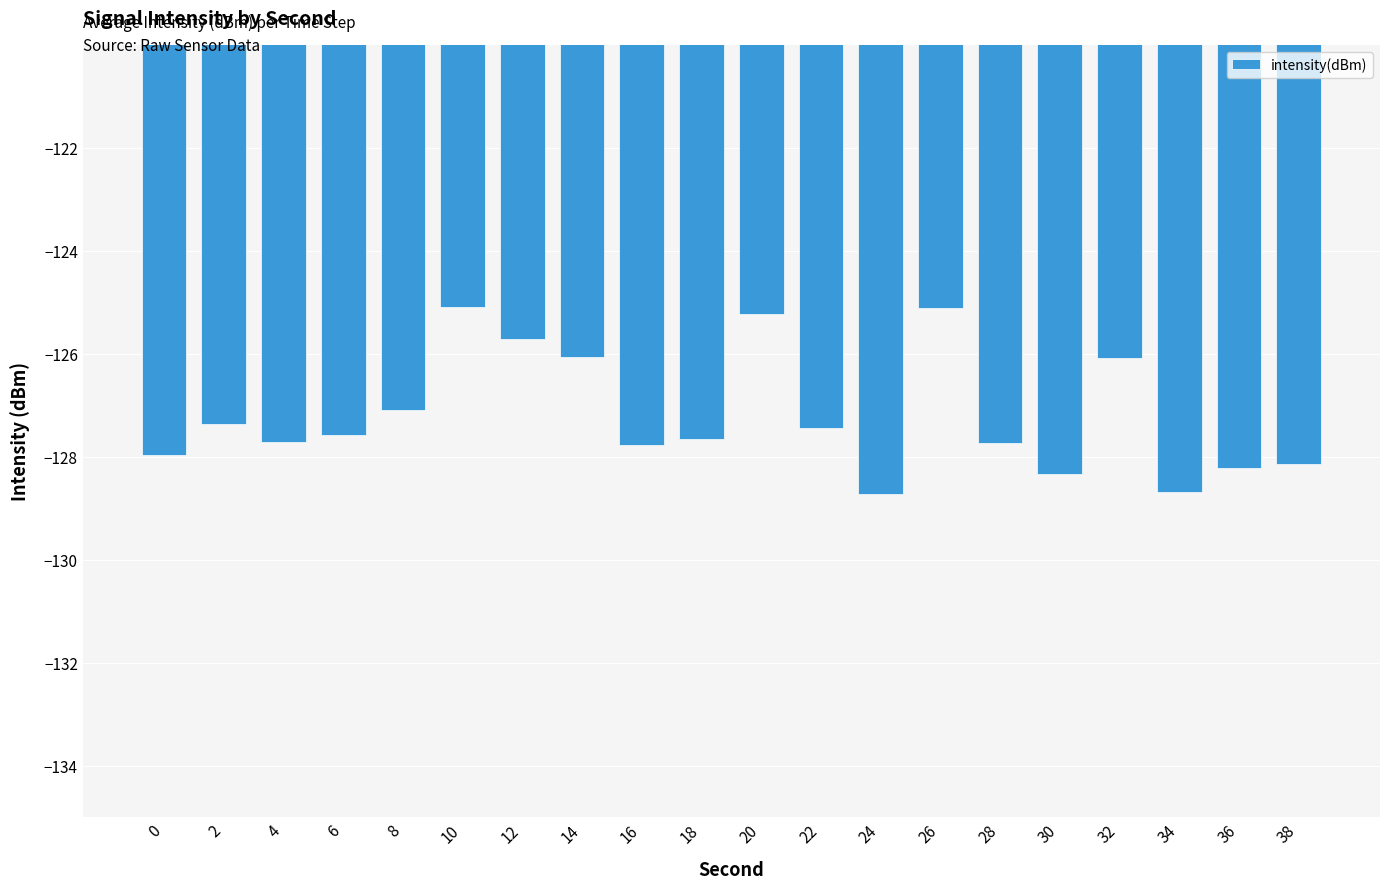

What is the sum of the values at 32 and 24?

-254.8